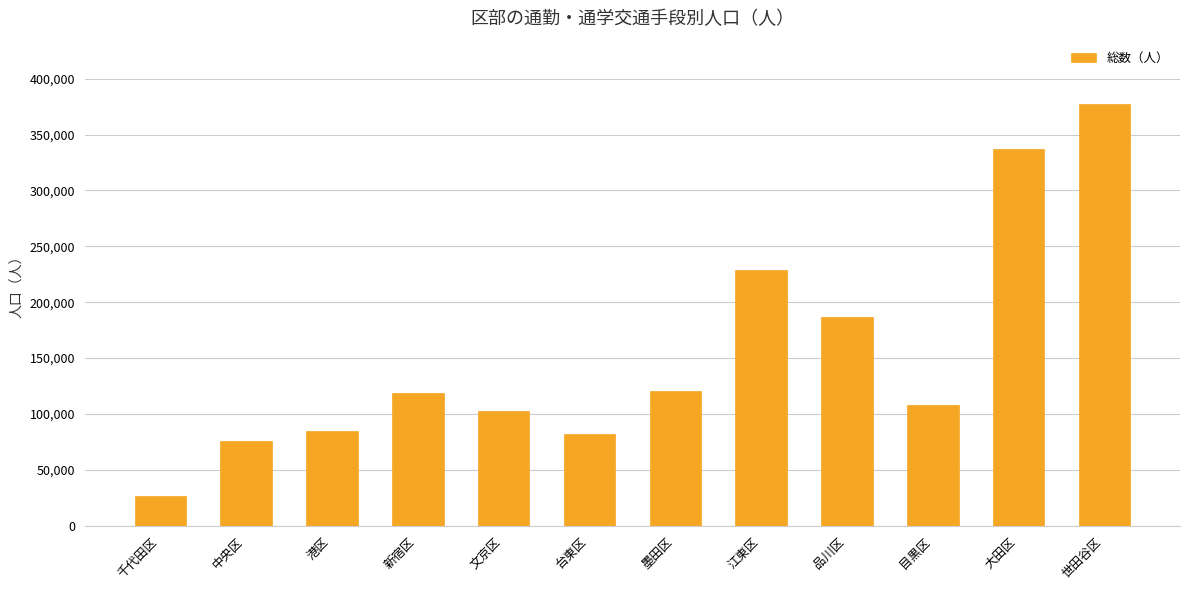

The chart shows a value of 337454 at 大田区. True or false?

True